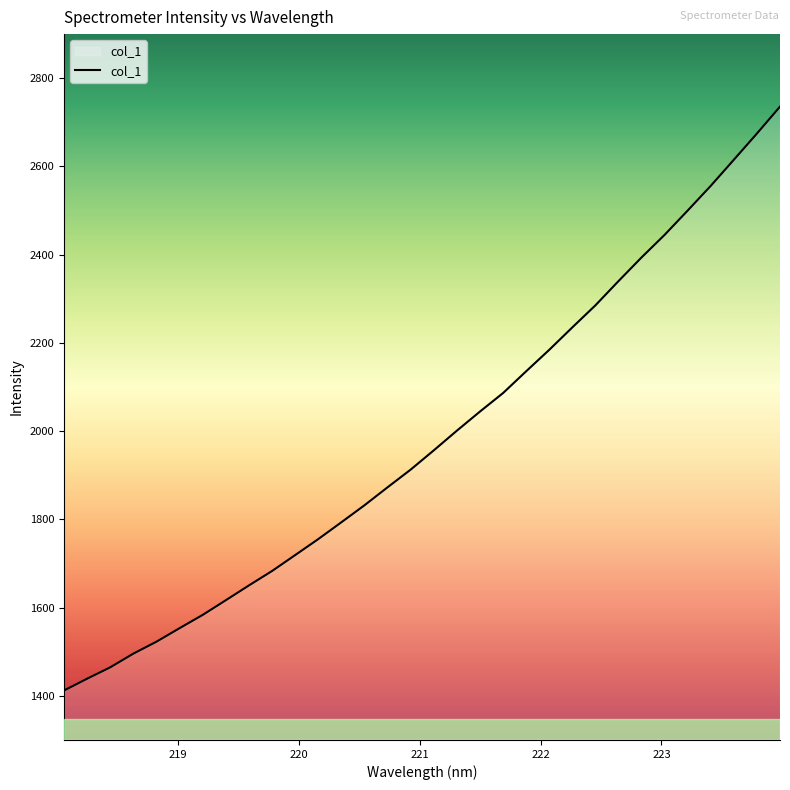

True or false: the data has more than 1 interior local peaks.

False